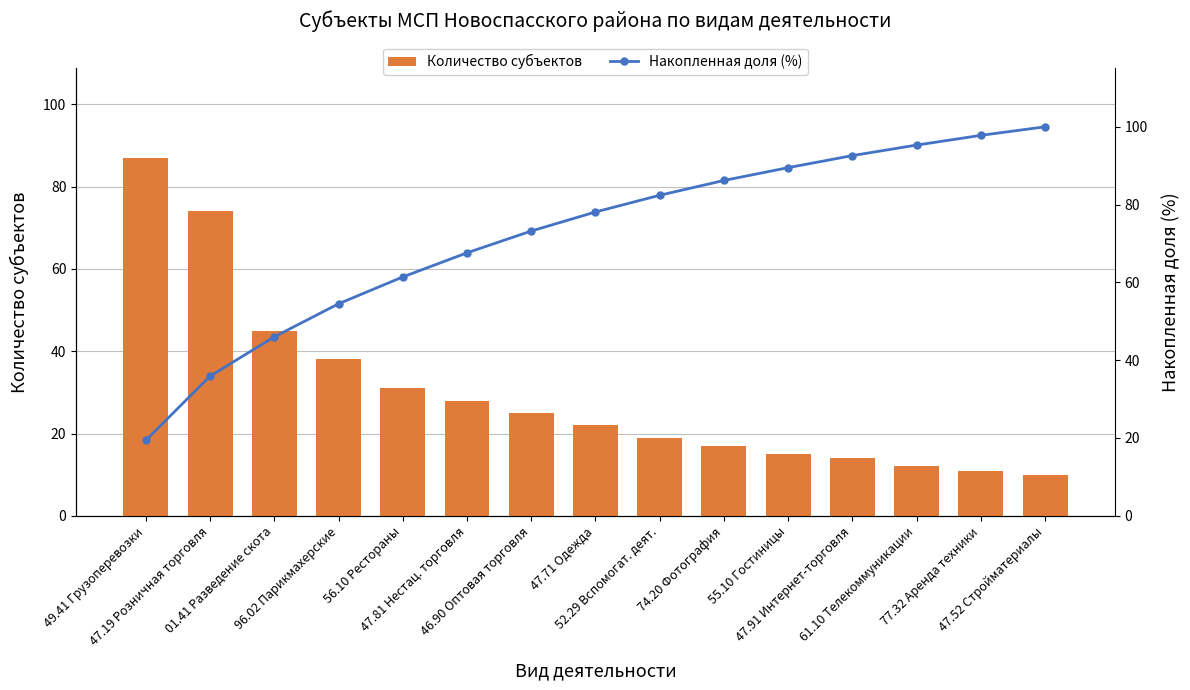

The value of Накопленная доля (%) at 47.91 Интернет-торговля is 44.0. True or false?

False